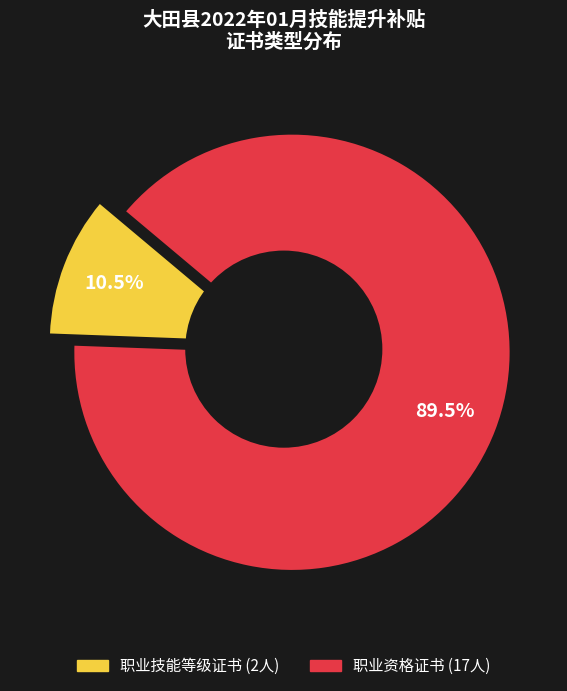

True or false: 职业技能等级证书(保育师) accounts for 3% of the total.

False